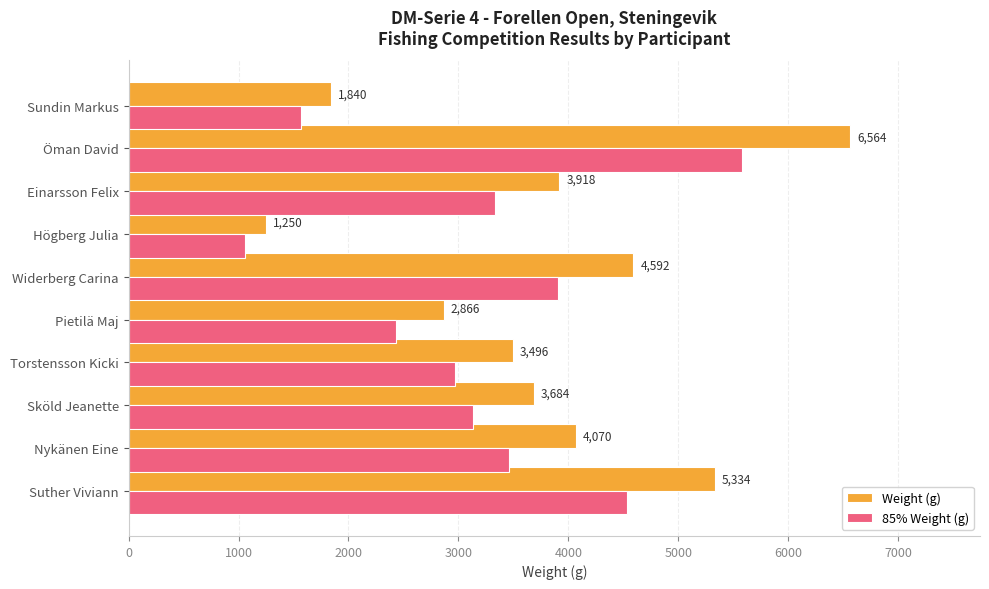

At which label is Weight (g) closest to 3907?

Einarsson Felix